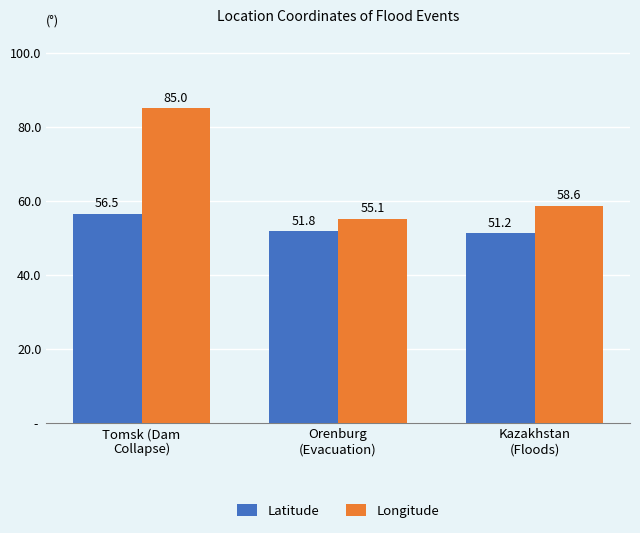

Rank the categories by Latitude value from highest to lowest.

Tomsk (Dam
Collapse), Orenburg
(Evacuation), Kazakhstan
(Floods)